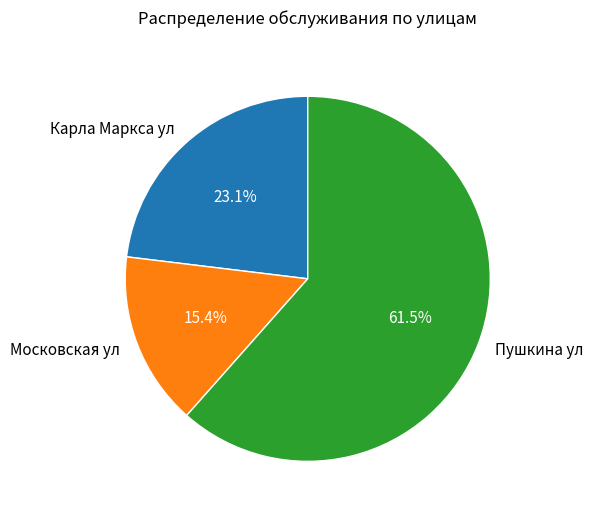

To the nearest percent, what is the difference between the Московская ул and Карла Маркса ул slice percentages?

8%